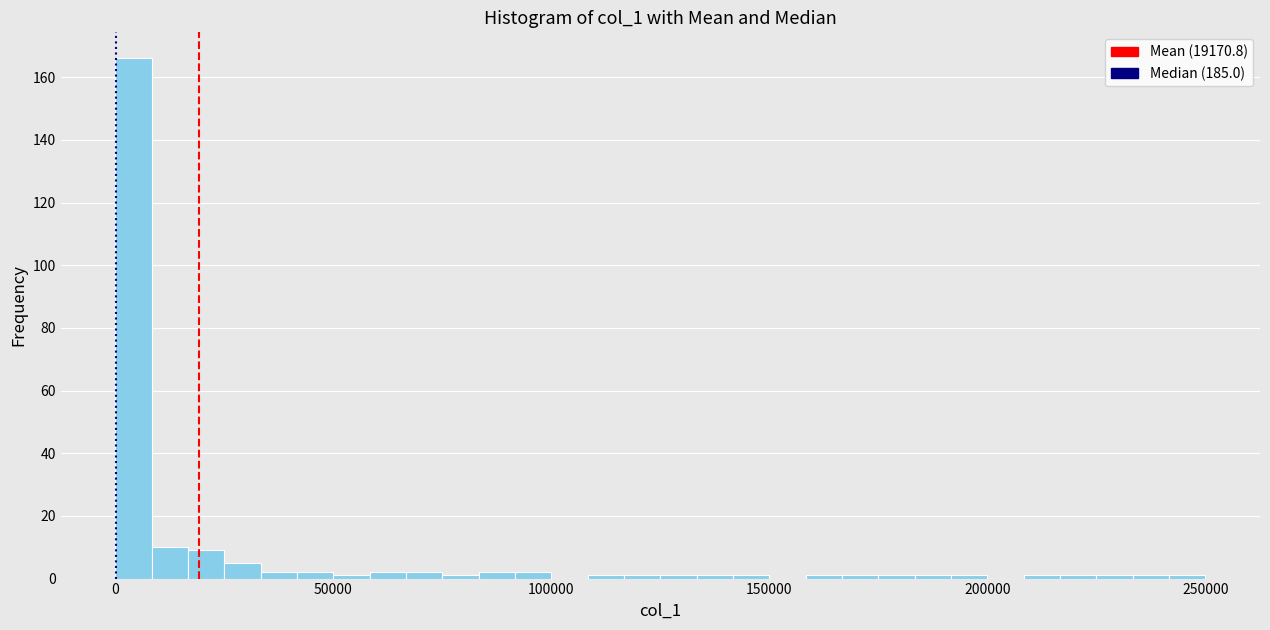

Read against the x-axis, roughly where is the centre of the tallest bar?

5000